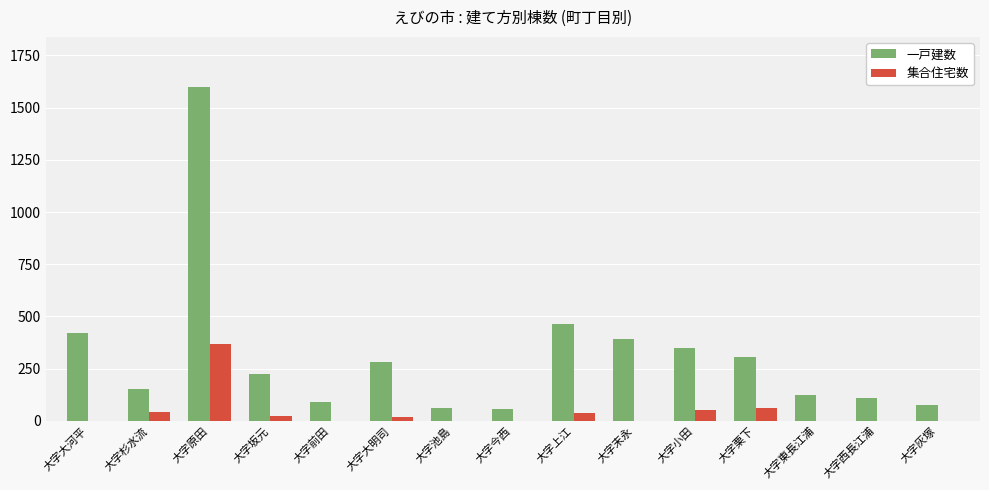

At which label does 一戸建数 reach its peak?

大字原田